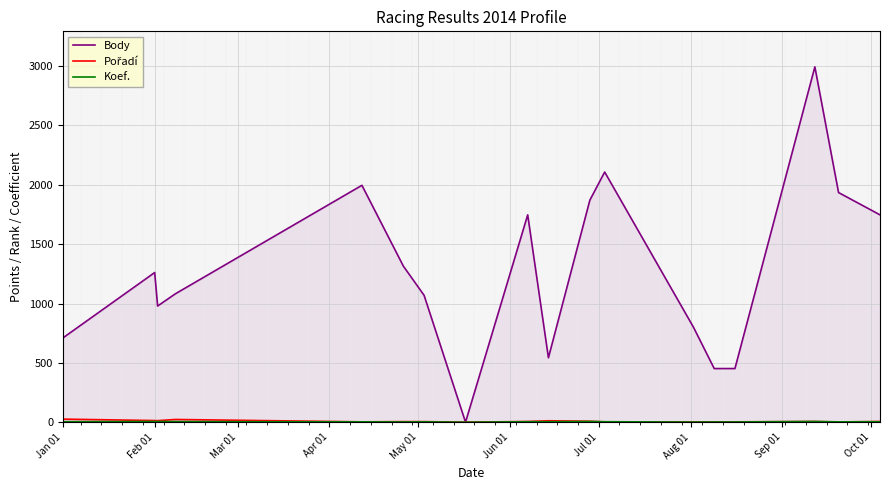

Does the chart display data point markers on the line(s)?

No